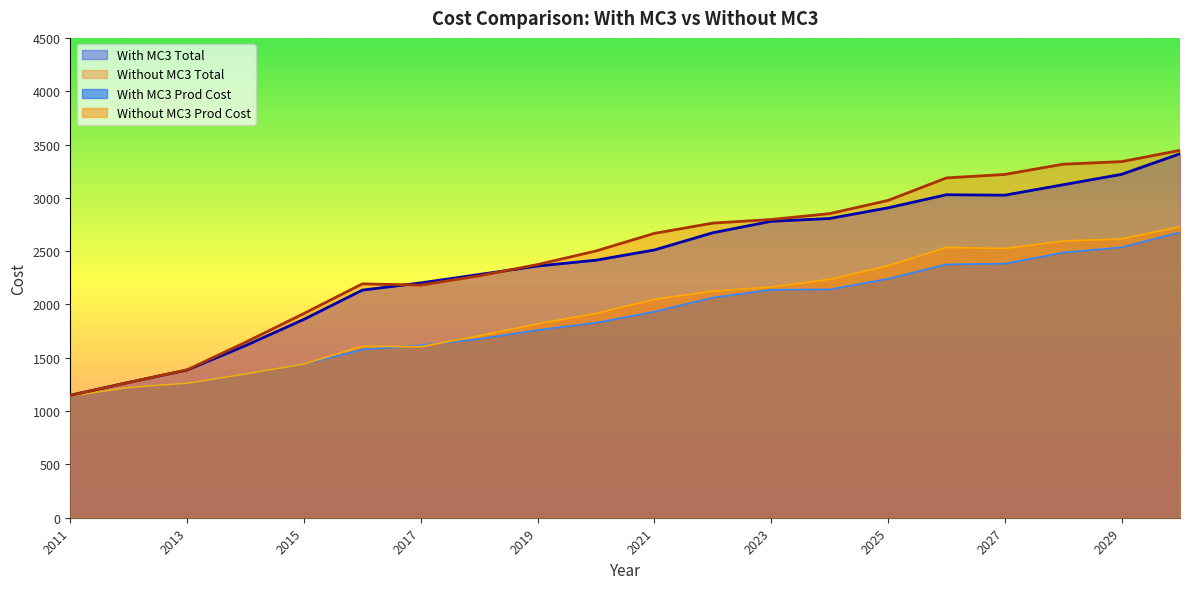

Between which two adjacent categories do With MC3 Prod Cost and Without MC3 Prod Cost first intersect?

2016 and 2017